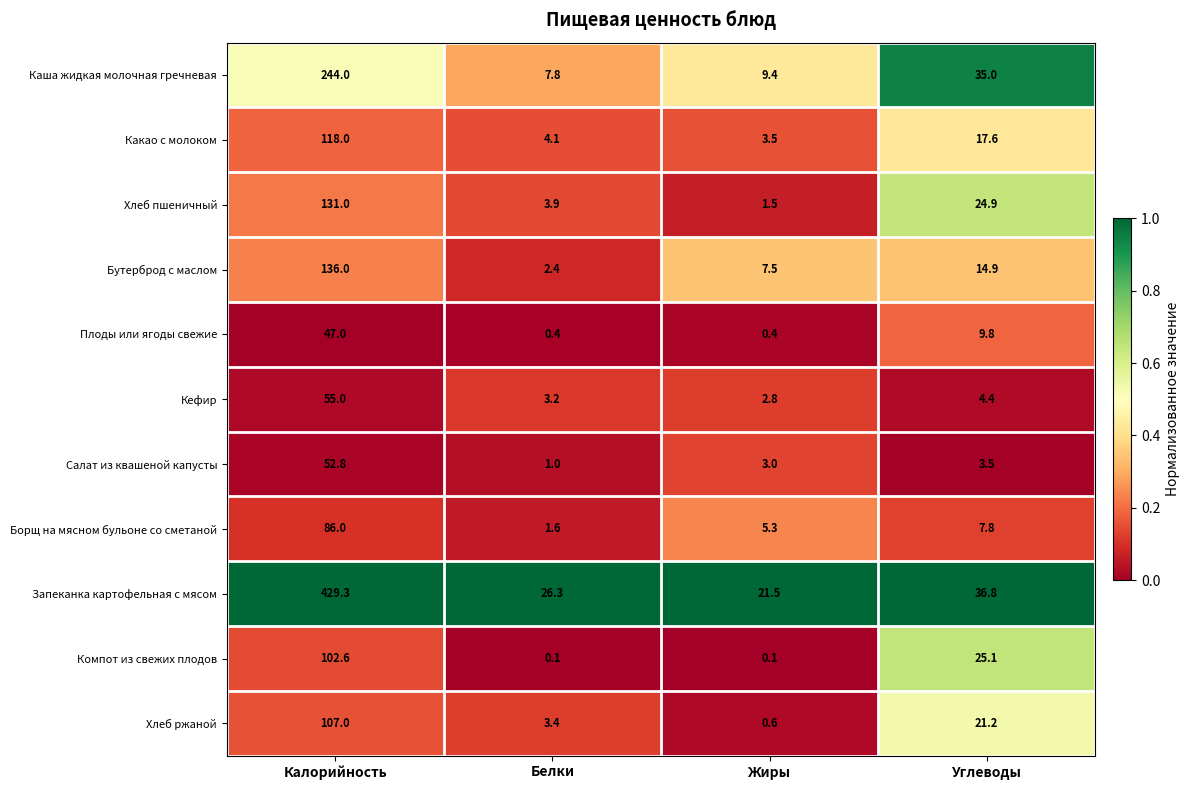

What is the maximum value shown in the chart?

429.3